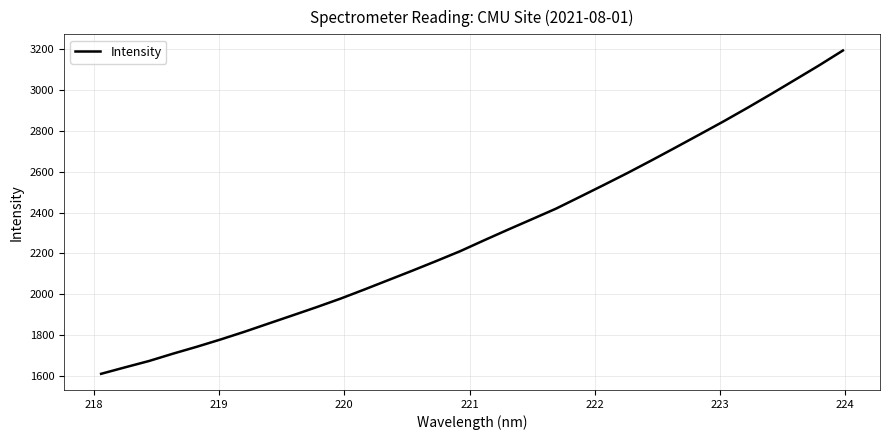

What is the smallest value displayed?

1610.1